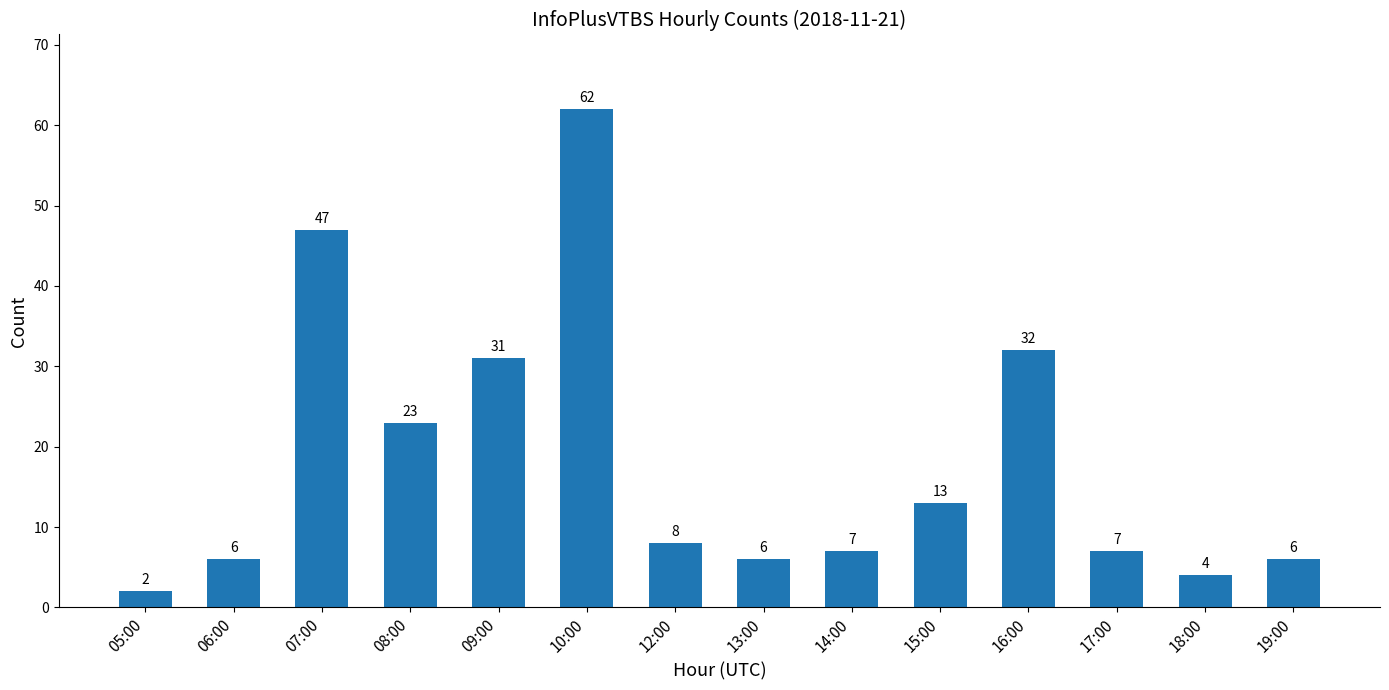

True or false: the data shows 3 at 06:00.

False